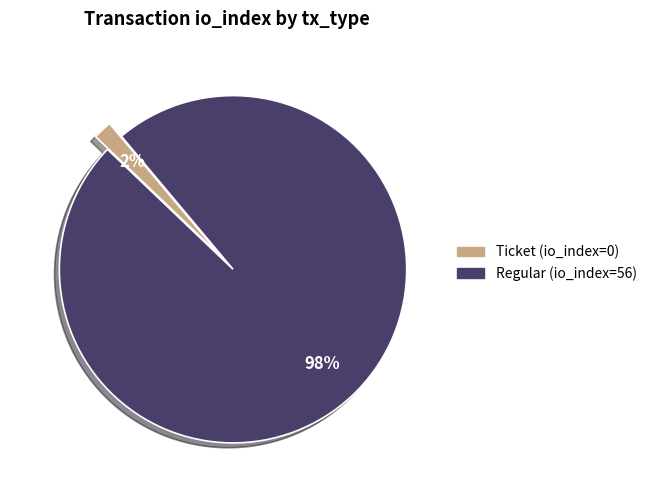

Is Ticket the majority of the pie?

No